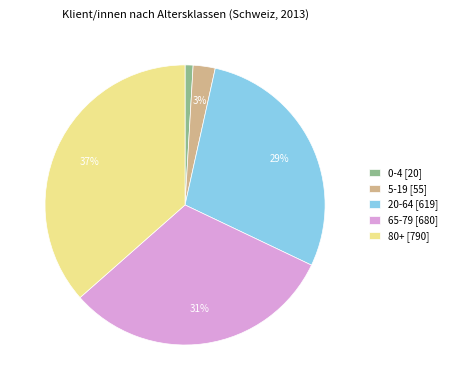

Does any single category account for the majority?

No